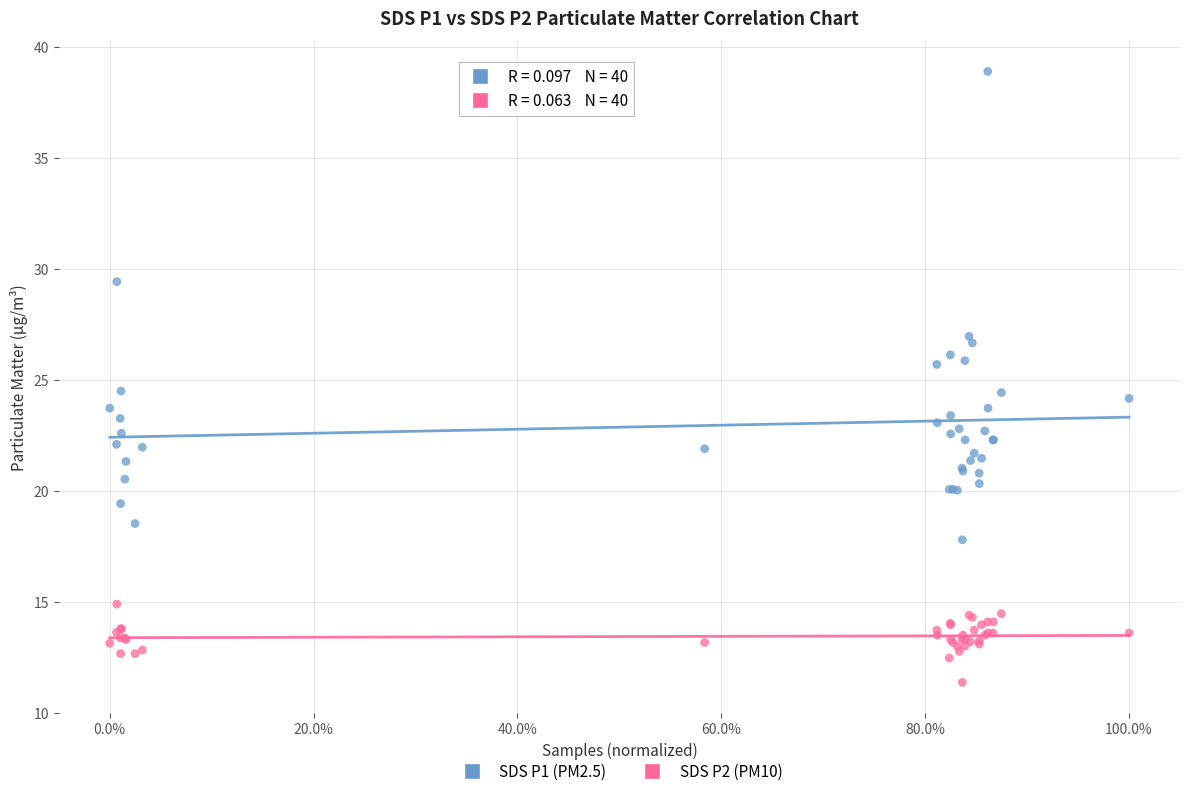

What are all the series names shown in the legend?

SDS P1 (PM2.5), SDS P2 (PM10)